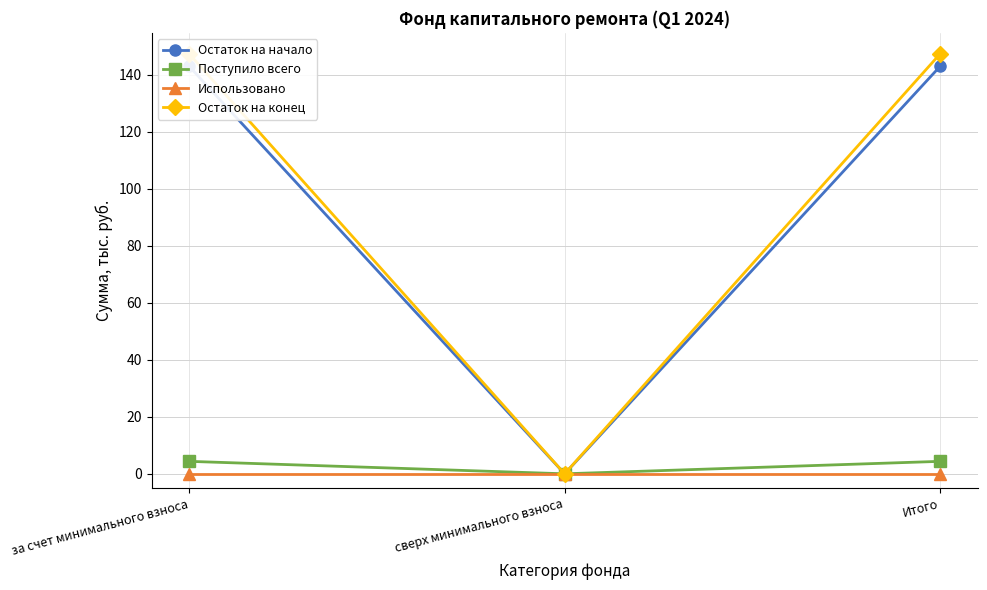

Which series has the largest range (max minus min)?

Остаток на конец